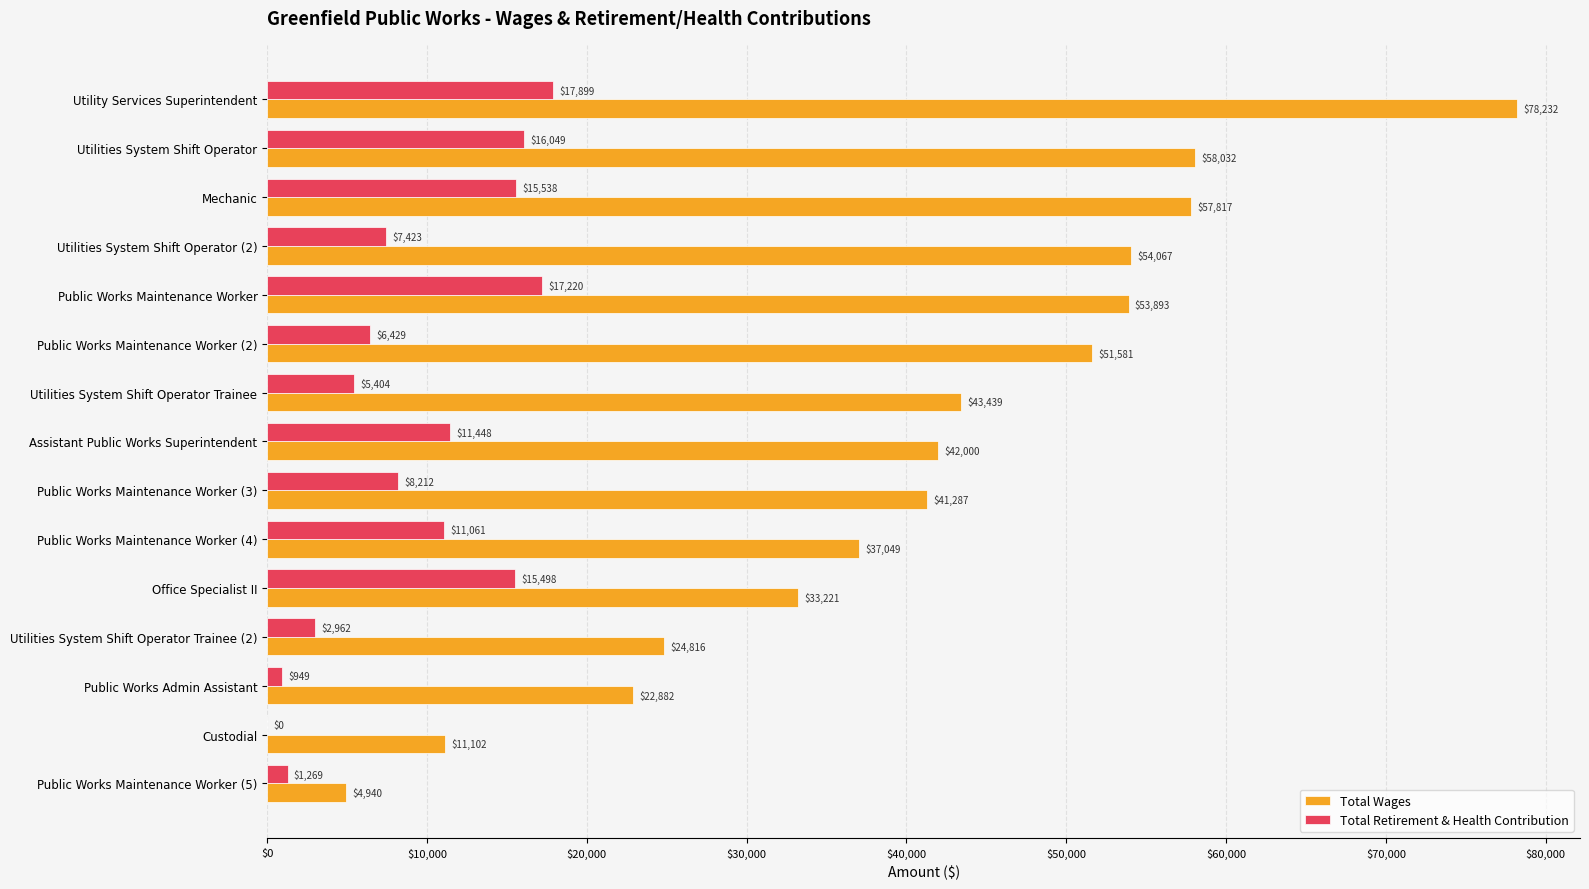

What is the sum of all Total Retirement & Health Contribution values?

137361